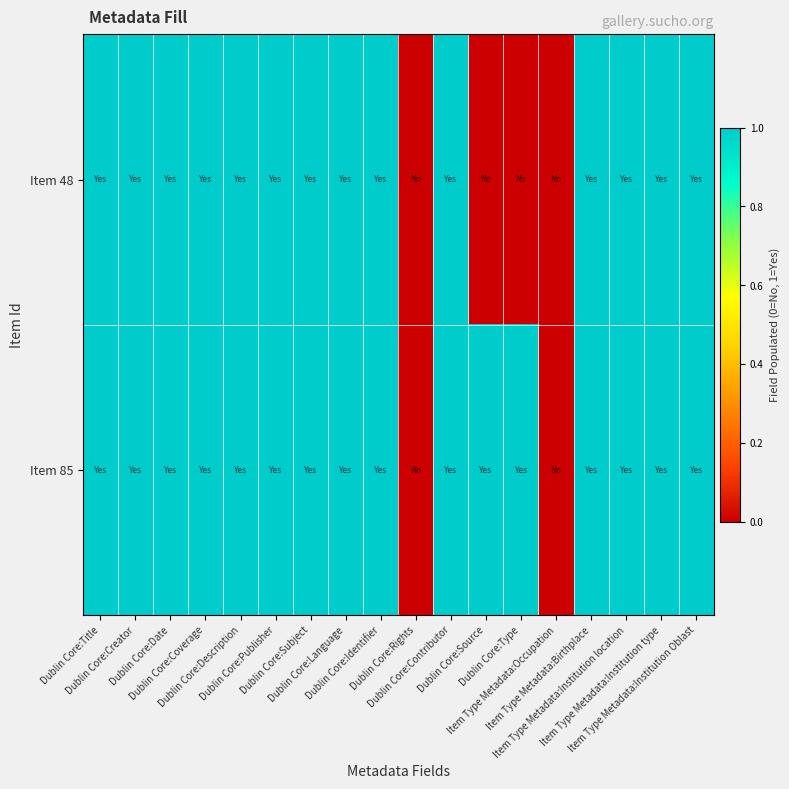

How many categories are shown in the chart?

18